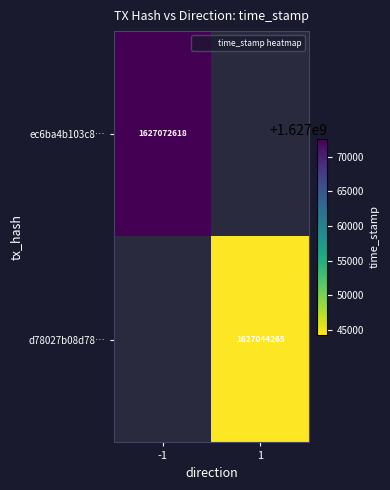

How many series are shown in this chart?

2